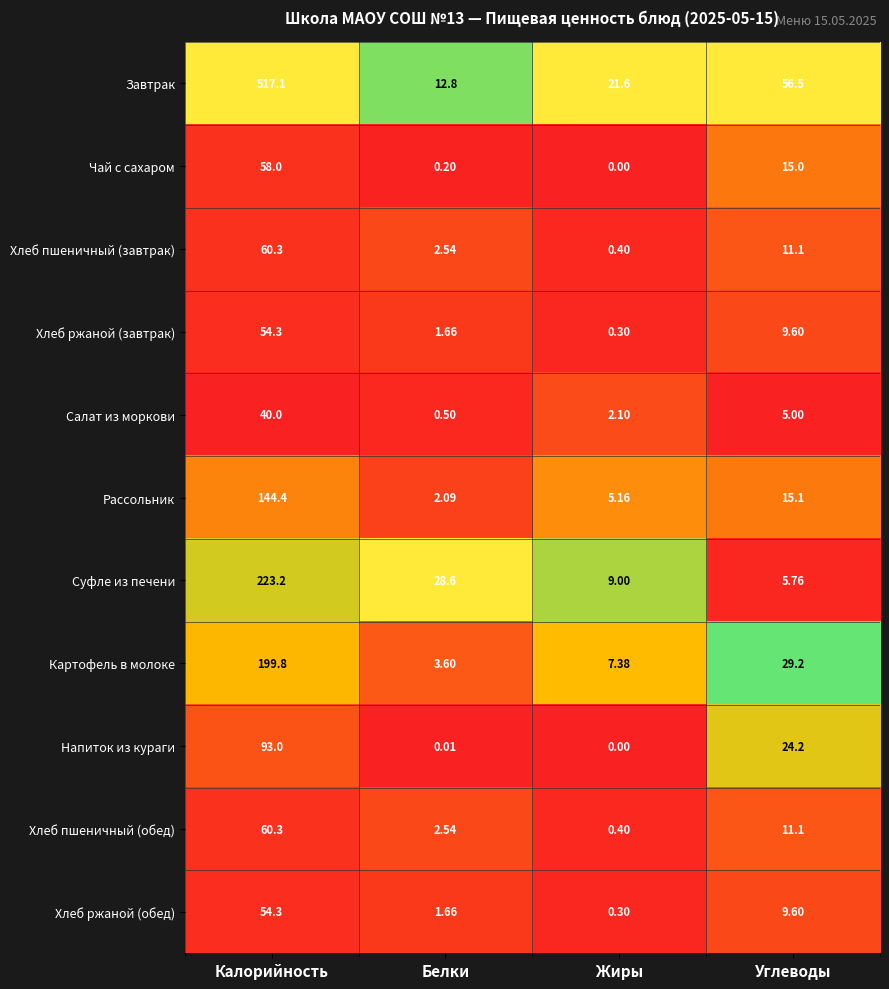

Rank the categories by Рассольник value from highest to lowest.

Калорийность, Углеводы, Жиры, Белки